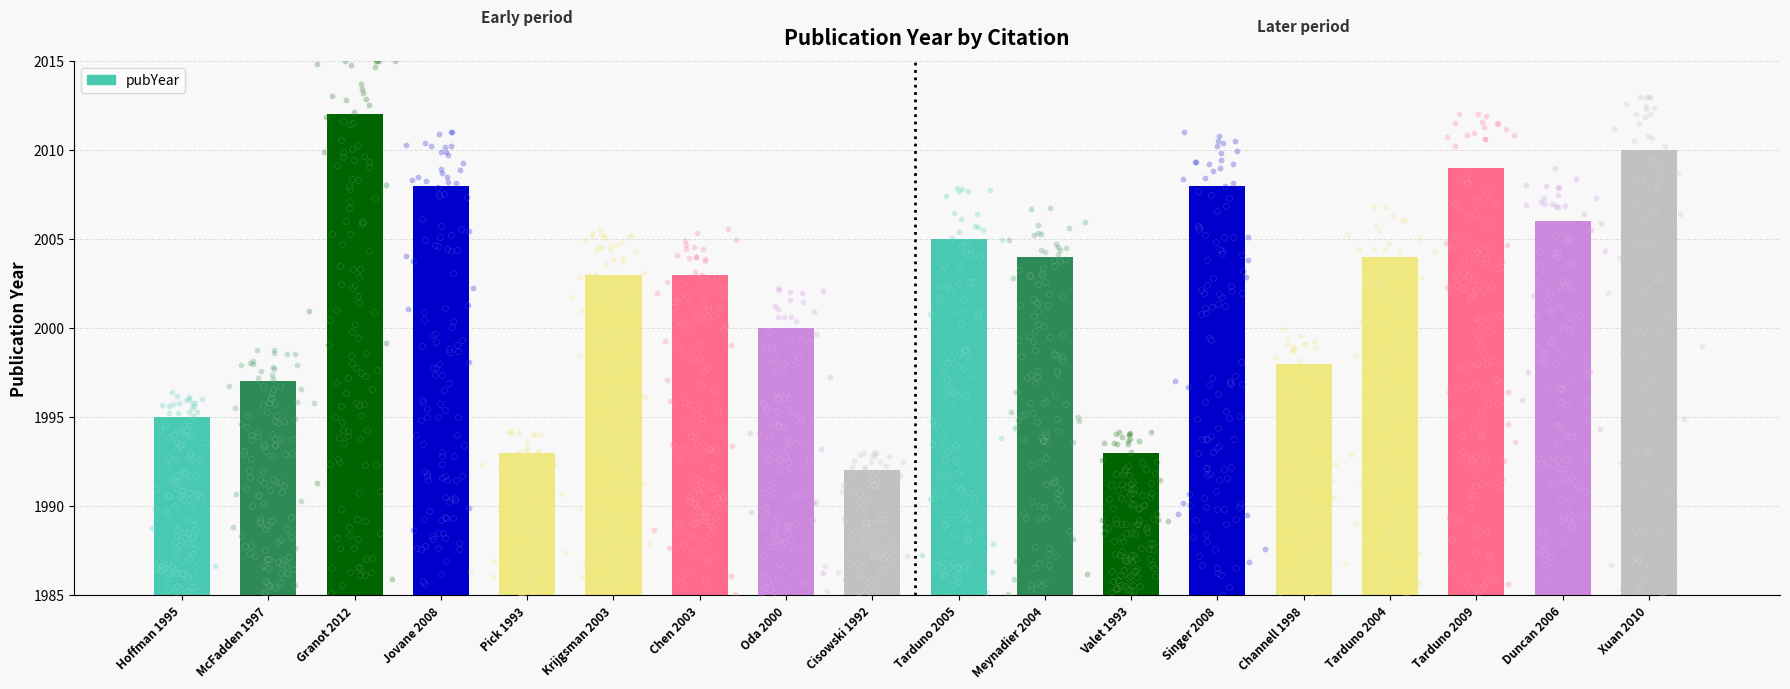

Approximately how many times larger is the value at Jovane 2008 compared to Granot 2012?

1.0